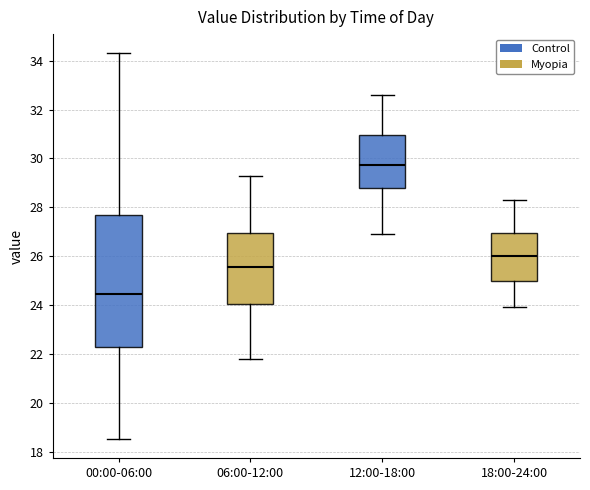

Reading left to right, transcribe this box plot: for each box, give where its median line is, the range the box spans, and where its two whiskers end, as read against the y-axis. The values are not printed on the chart, so give them approximately, as read against the axis.

00:00-06:00: median 24.4, box 22.2 to 27.8, whiskers 18.6 to 34.4
06:00-12:00: median 25.6, box 24.0 to 27.0, whiskers 21.8 to 29.4
12:00-18:00: median 29.8, box 28.8 to 31.0, whiskers 27.0 to 32.6
18:00-24:00: median 26.0, box 25.0 to 27.0, whiskers 24.0 to 28.4